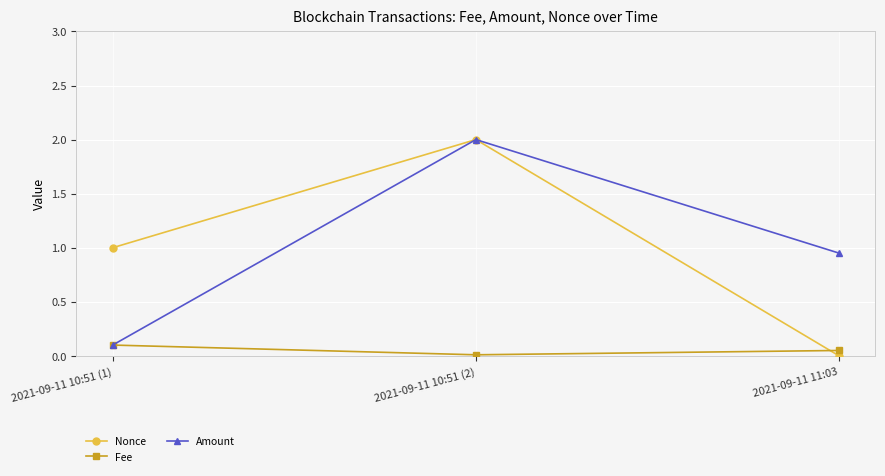

What is the average value of the Nonce series?

1.0